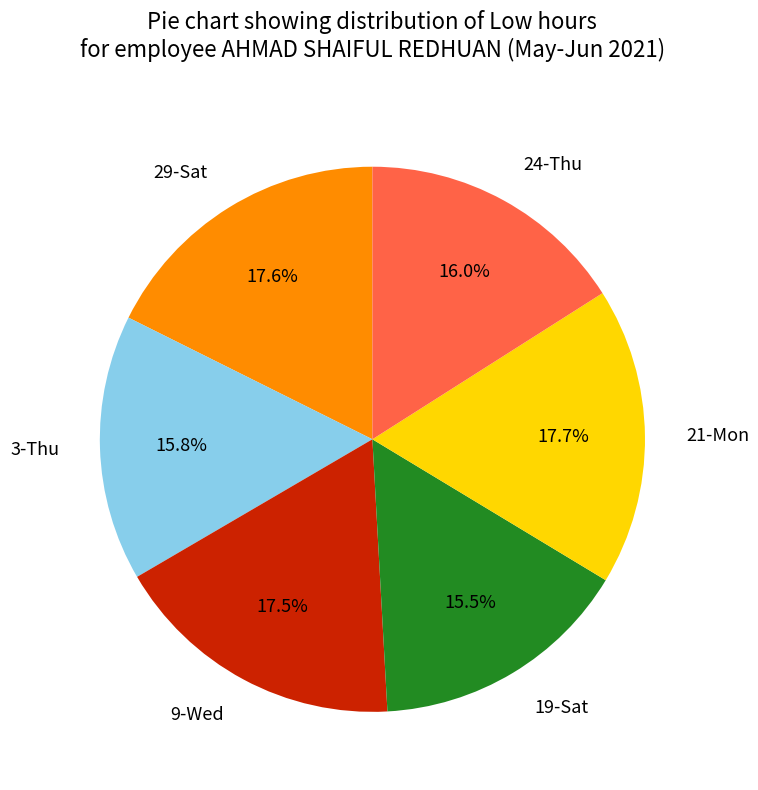

The 3-Thu slice represents 16% of the pie. True or false?

True